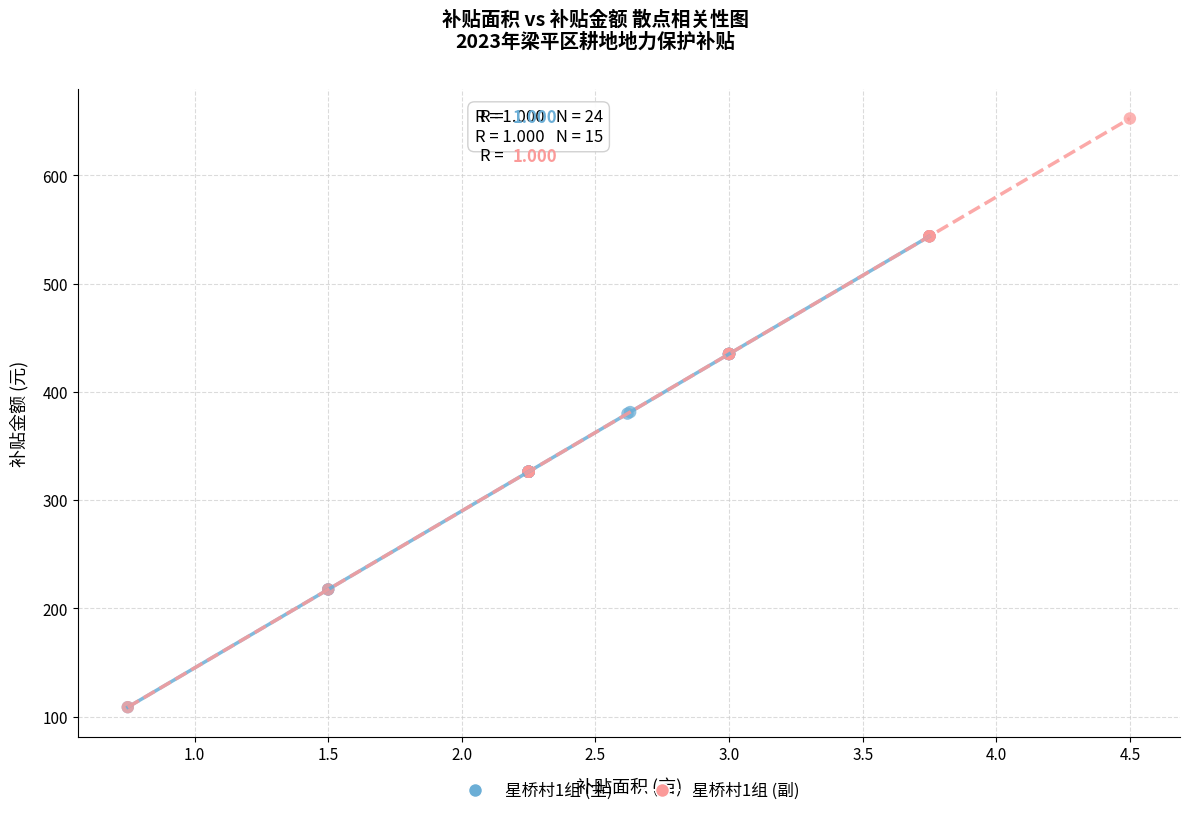

Which series contains the highest Y value?

星桥村1组 (副)